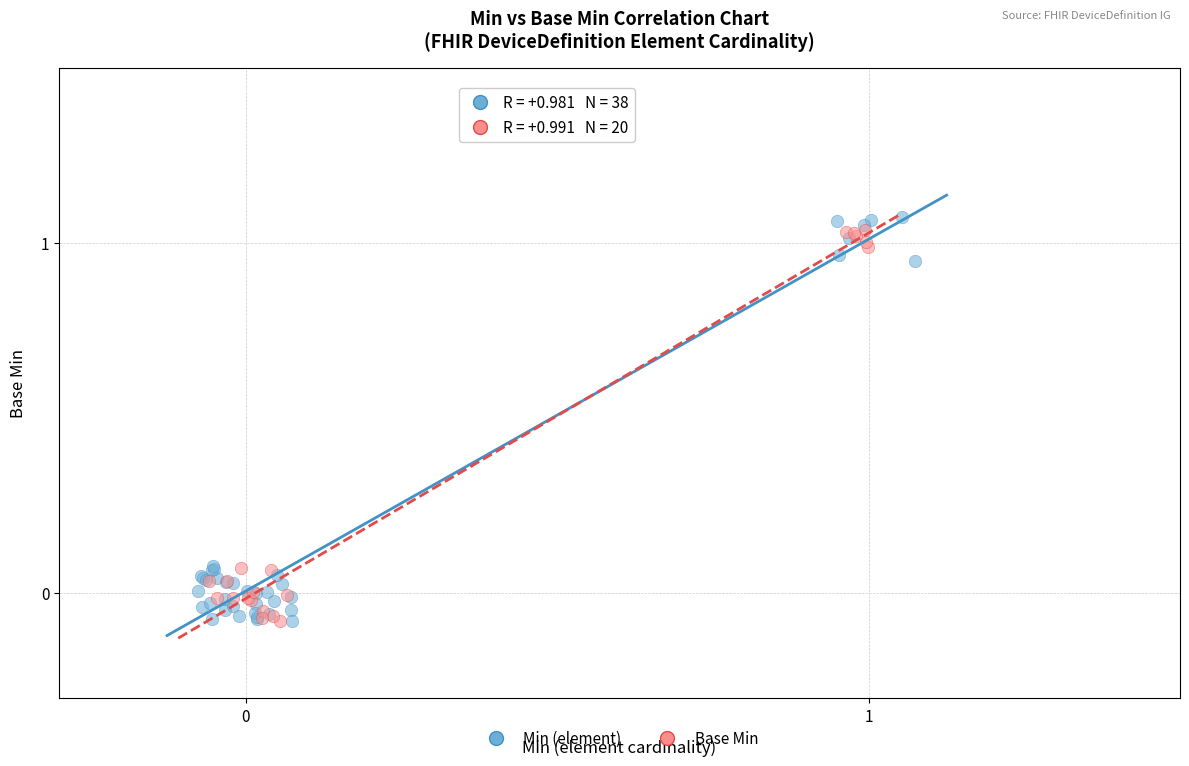

Which series has the largest Y range (max minus min)?

Min (element)